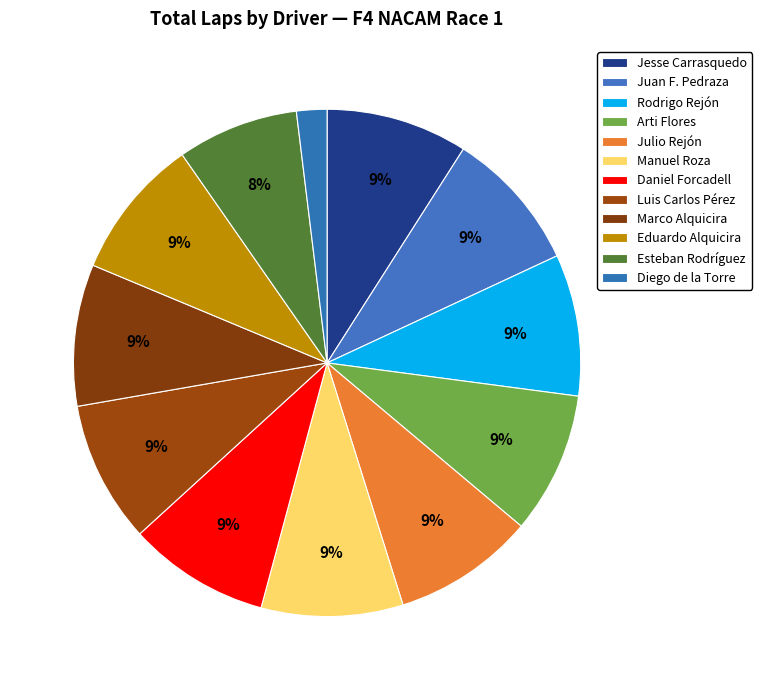

Count the number of slices in the pie.

12